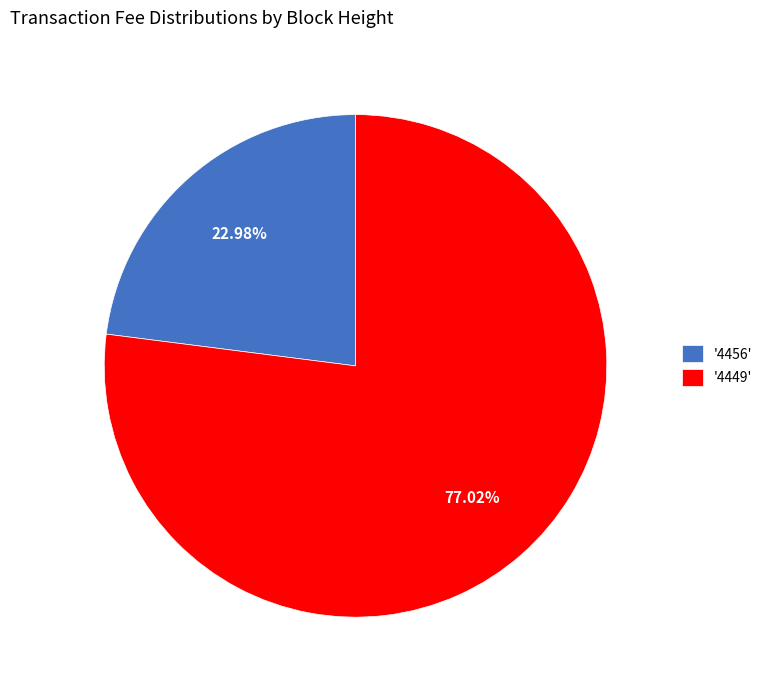

Is there any slice that represents more than half of the pie?

Yes